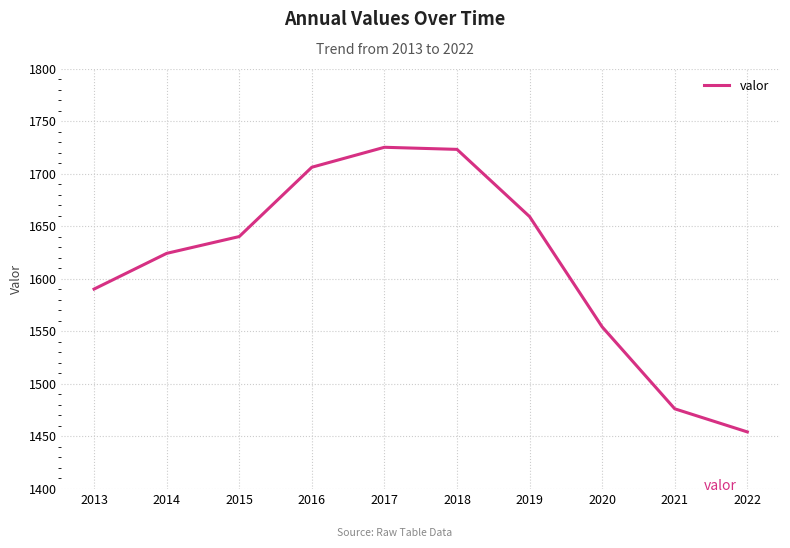

What is the difference between the values at 2022 and 2016?

252